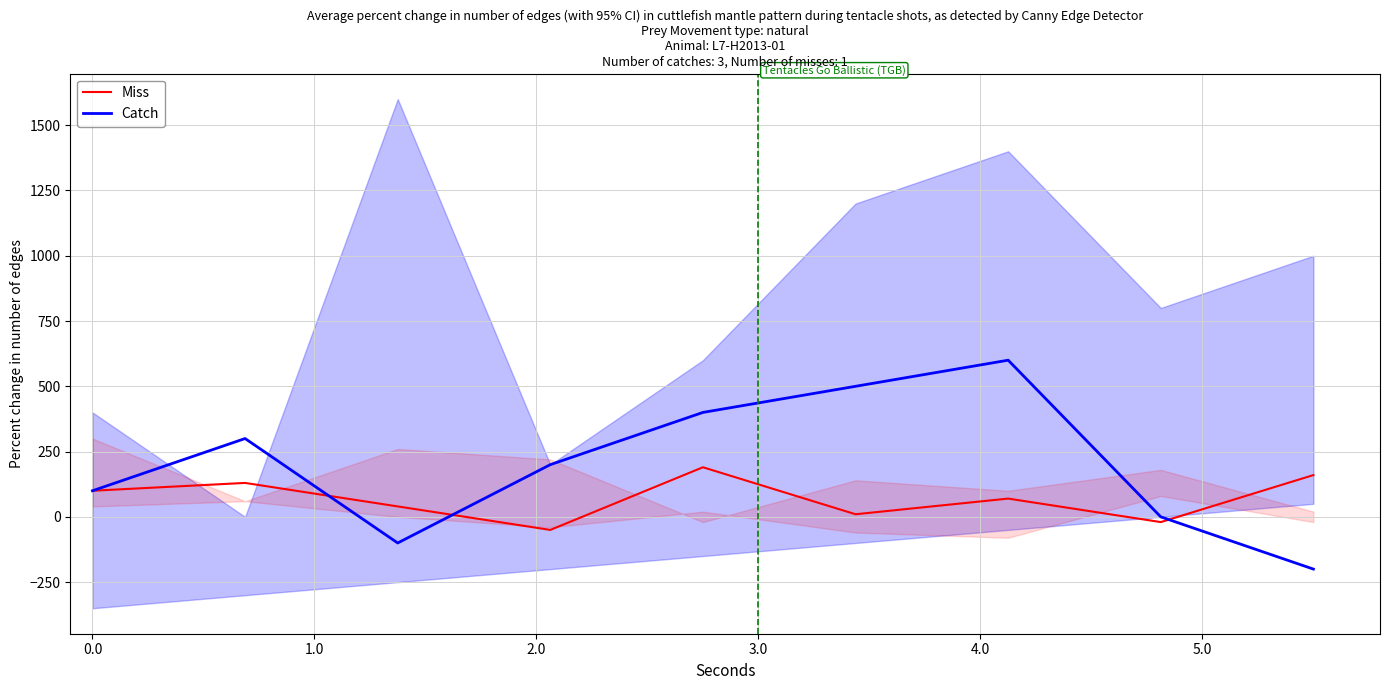

How many values in the Miss series exceed 70?

4